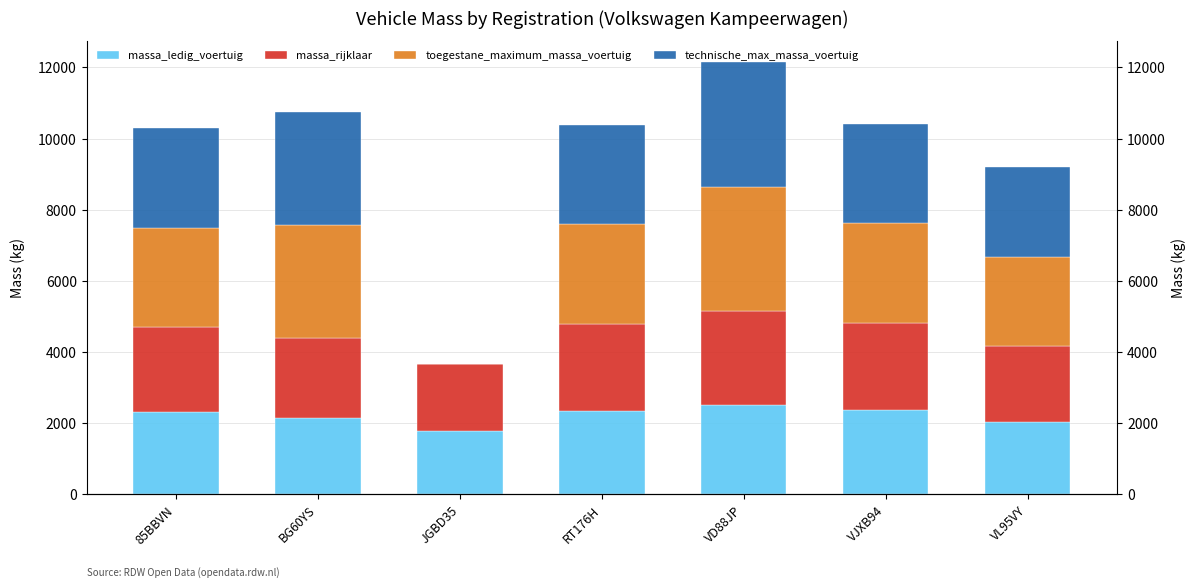

Are the bars horizontal?

No